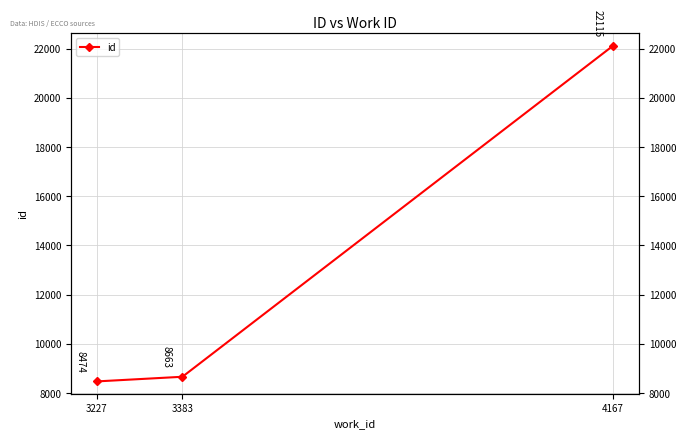

List the labels in order of value, largest first.

4167, 3383, 3227